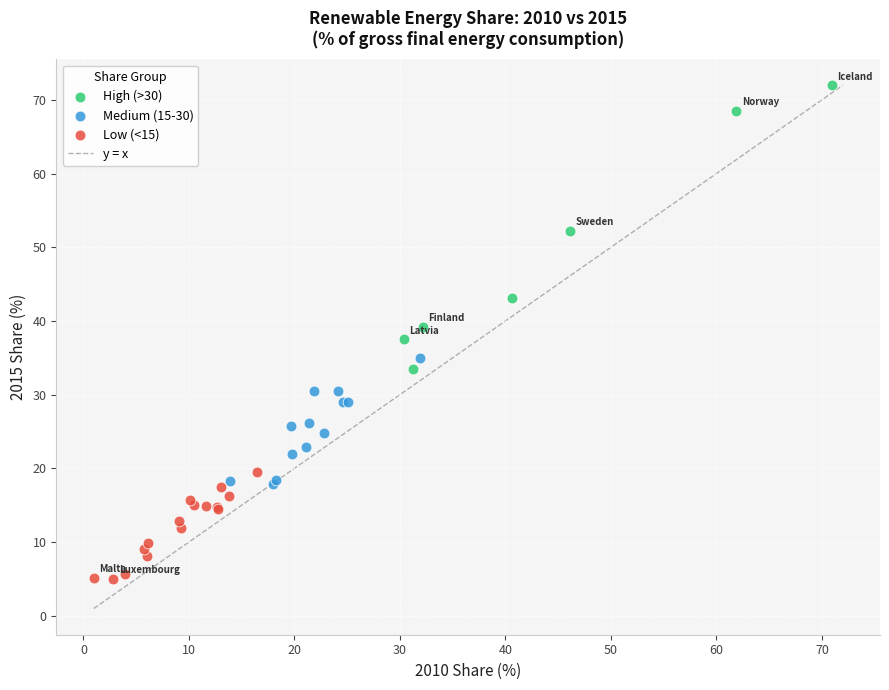

Which series has the widest spread of Y values?

High (>30)